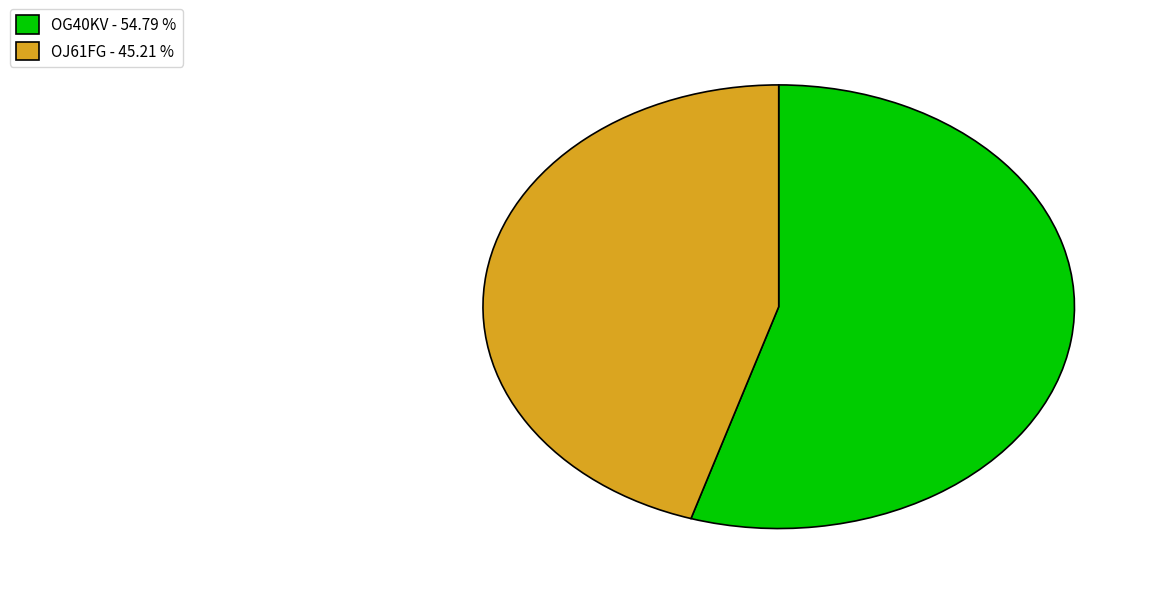

Do OJ61FG - 45.21 % and OG40KV - 54.79 % together represent more than half of the pie?

Yes